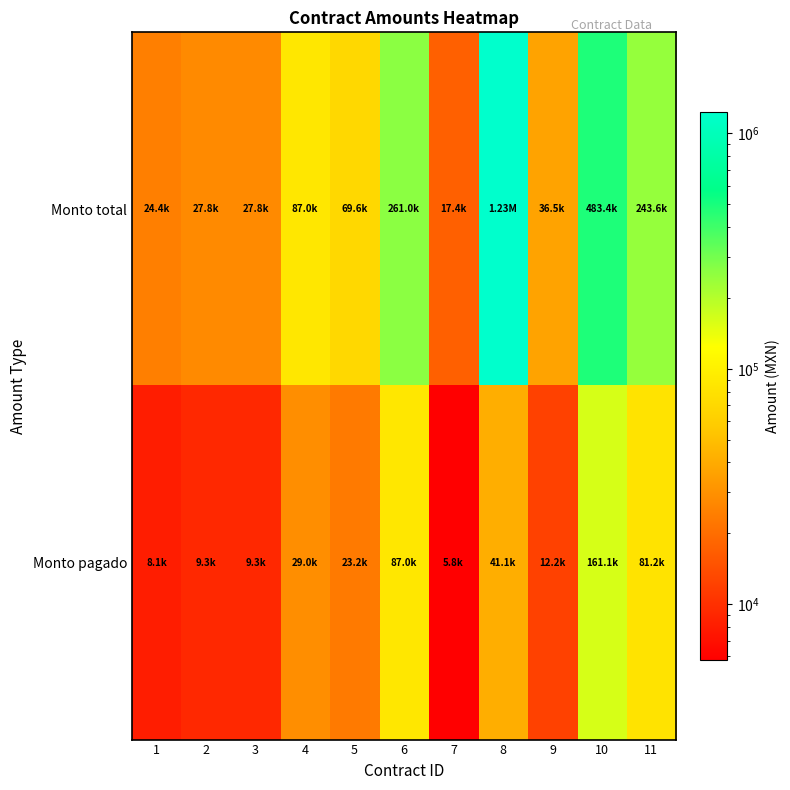

Between 6 and 1, which is larger?

6